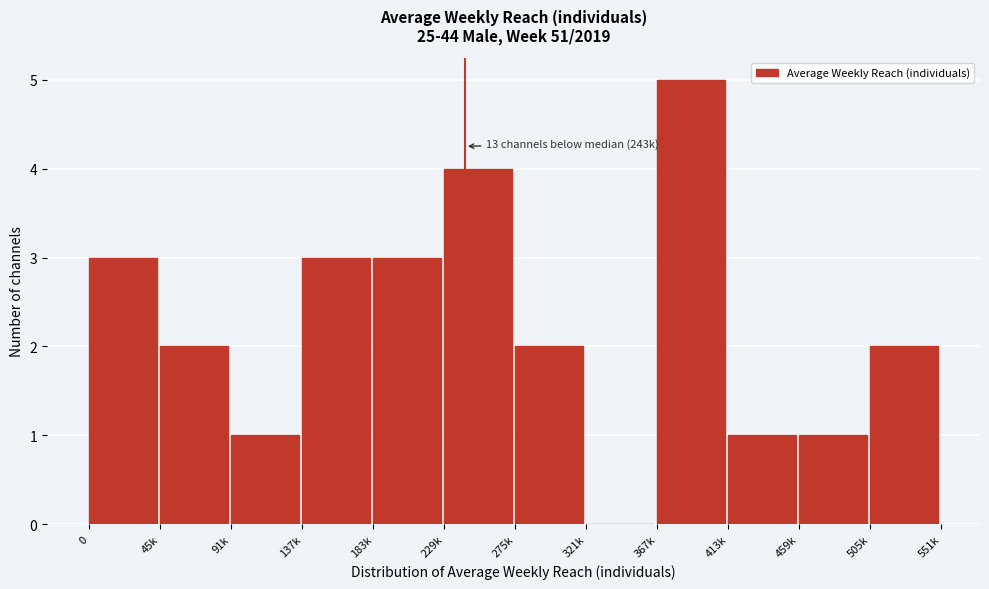

Reading right to left, extract all data points from this chart.

505k=2	459k=1	413k=1	367k=5	321k=0	275k=2	229k=4	183k=3	137k=3	91k=1	45k=2	0=3